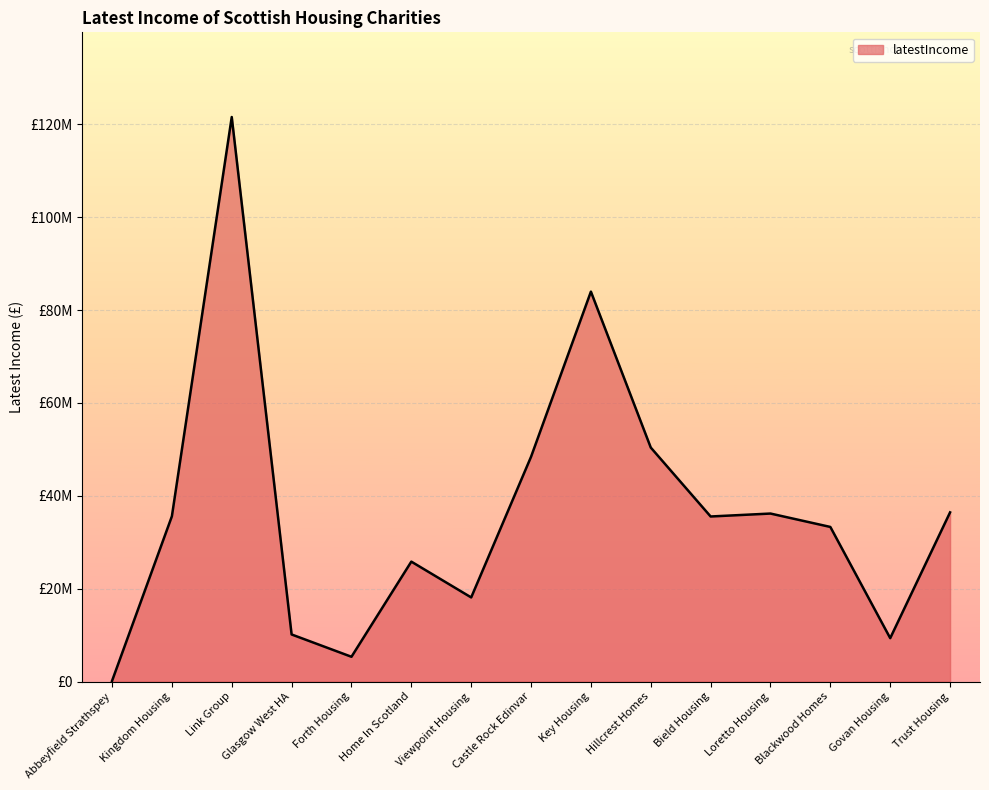

How many points are higher than both their immediate neighbors (excluding endpoints)?

4